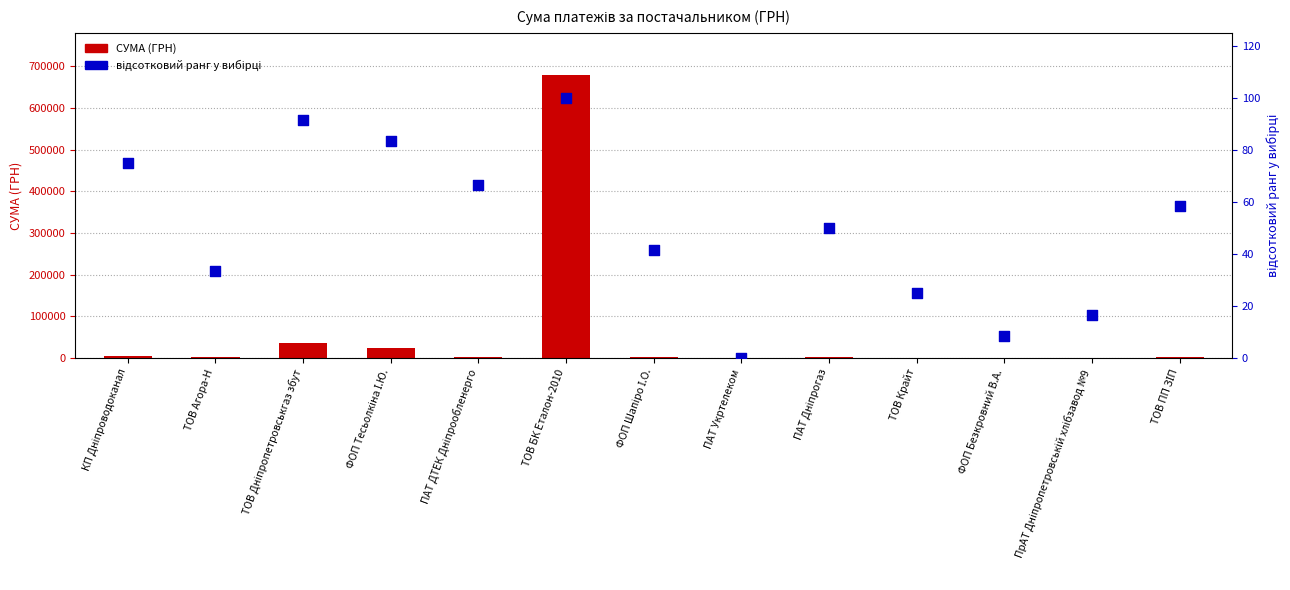

What is the total value across all series at КП Дніпроводоканал?

5955.0